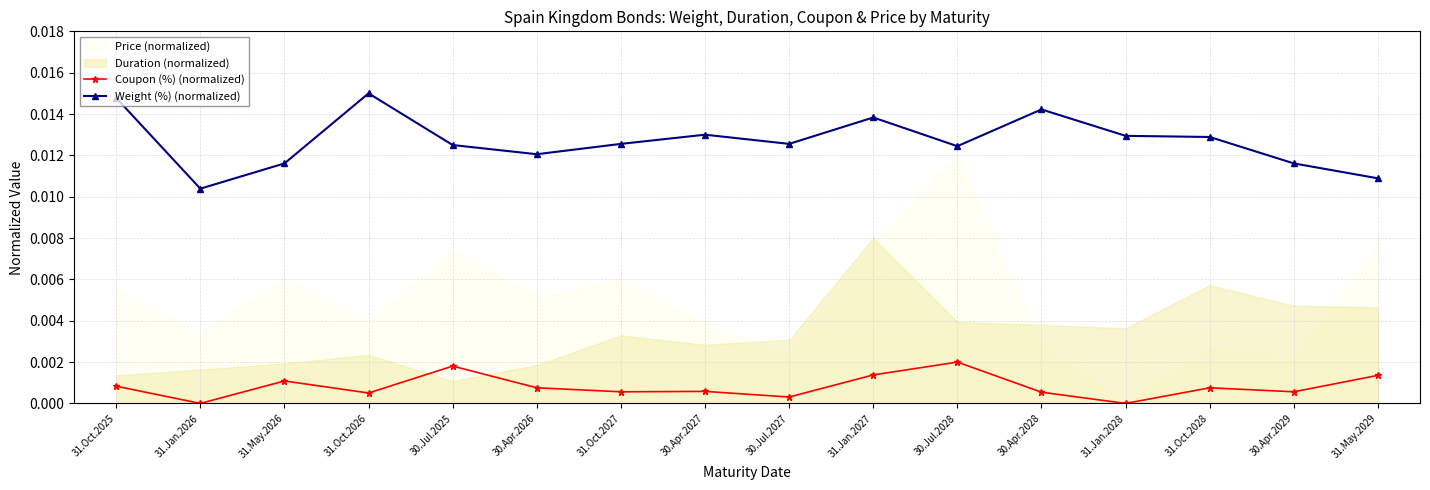

At which category does Coupon (%) (normalized) reach its first local peak?

31.May.2026